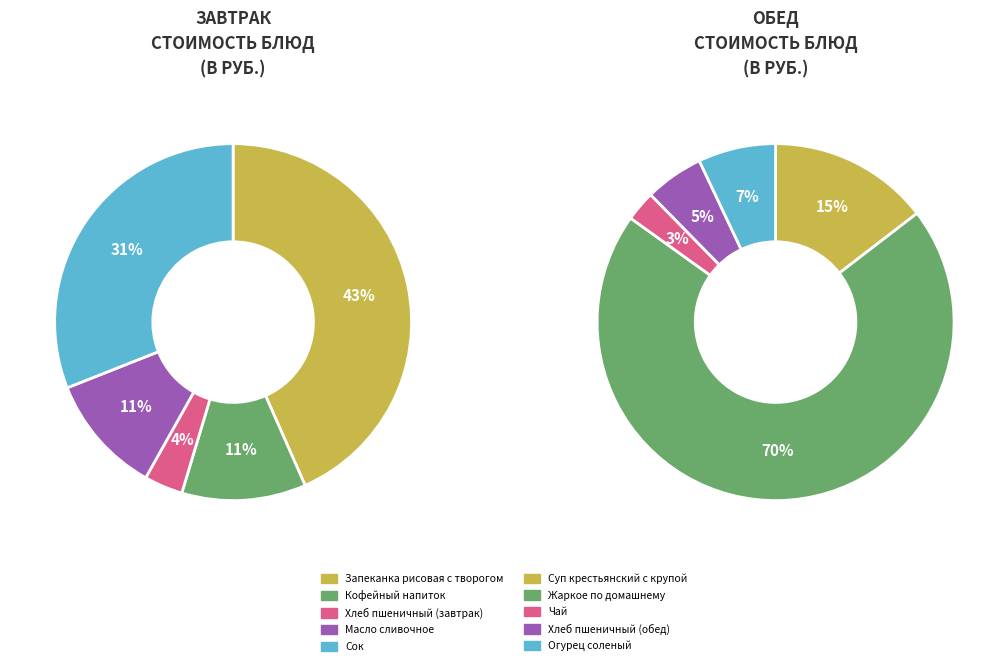

Rank the categories by value from lowest to highest.

Чай, Хлеб пшеничный (завтрак), Хлеб пшеничный (обед), Огурец соленый, Масло сливочное, Кофейный напиток, Суп крестьянский с крупой, Сок, Запеканка рисовая с творогом, Жаркое по домашнему